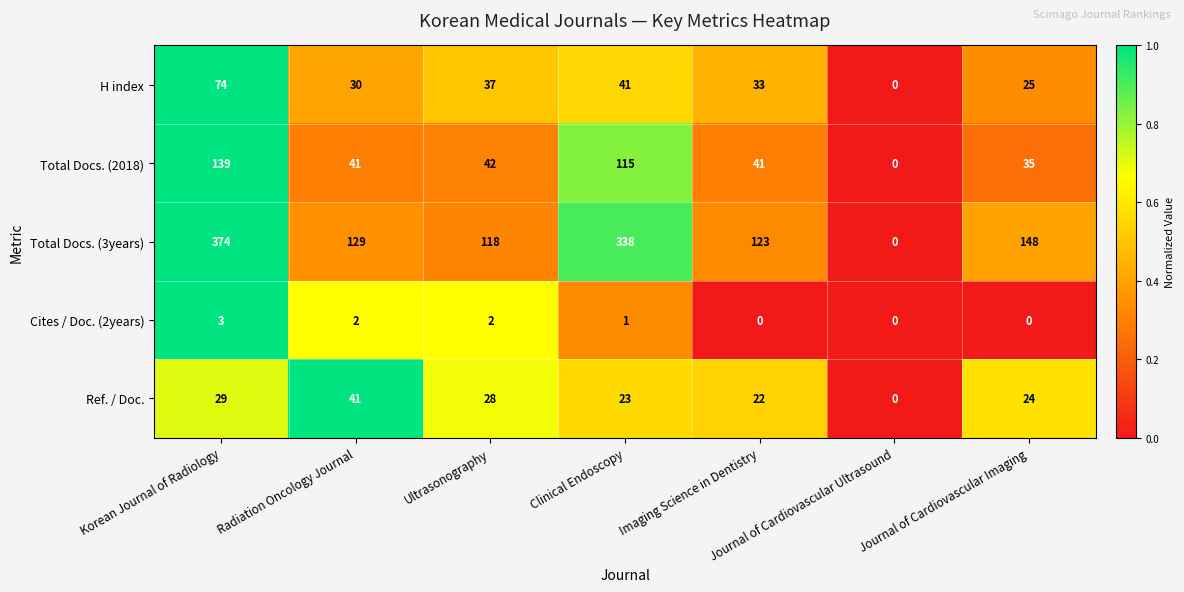

How many categories are shown in the chart?

7